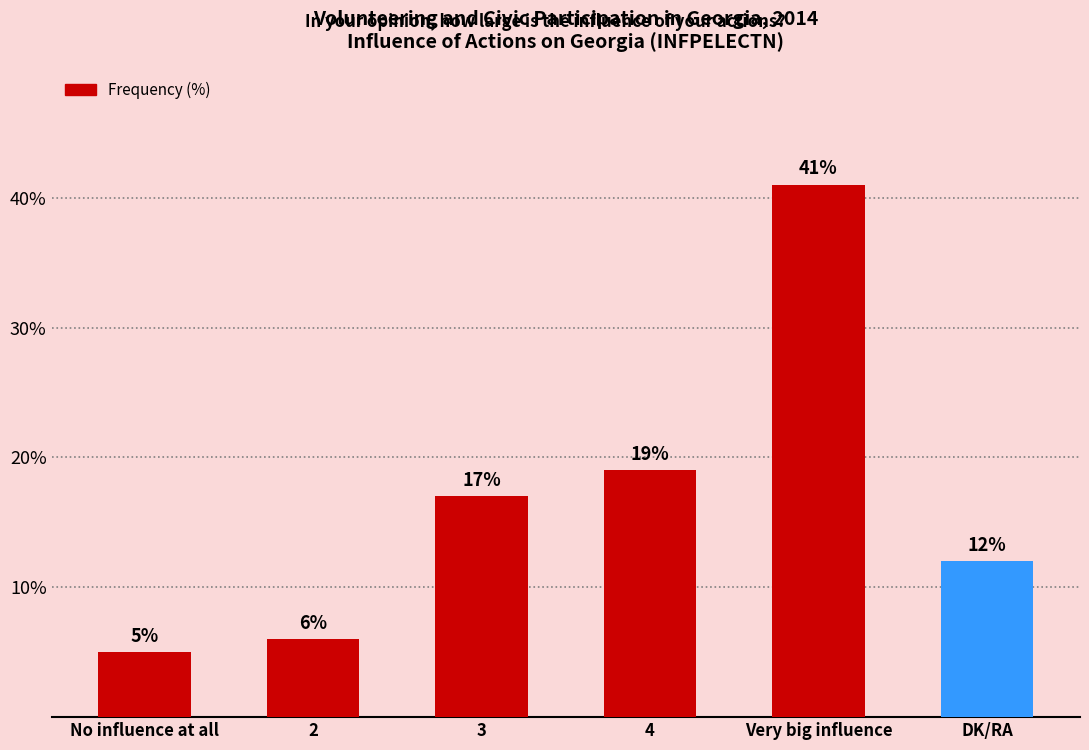

Does the chart contain stacked bars?

No